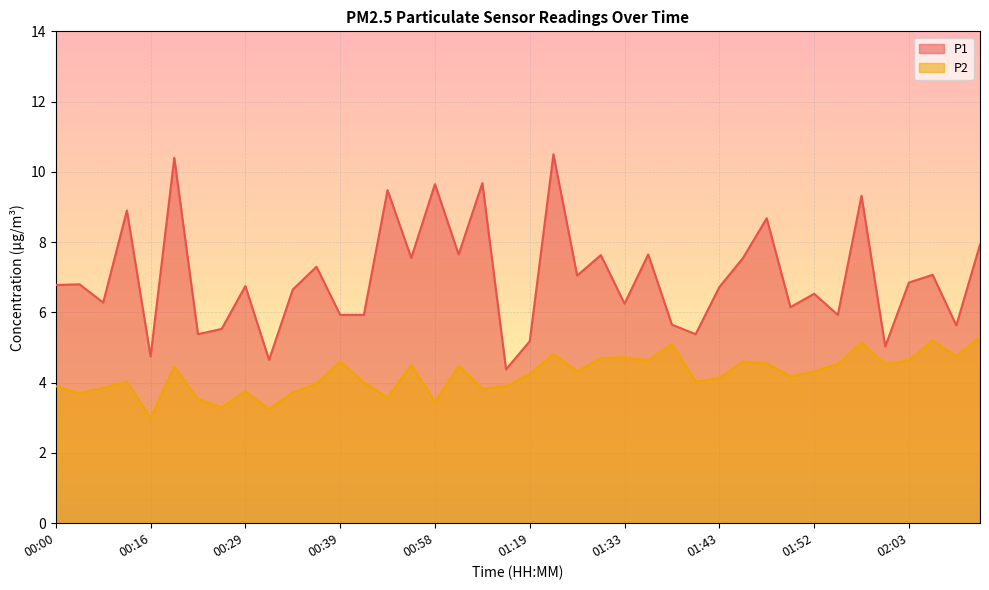

The P1 series shows 6.8 at 00:08. True or false?

True